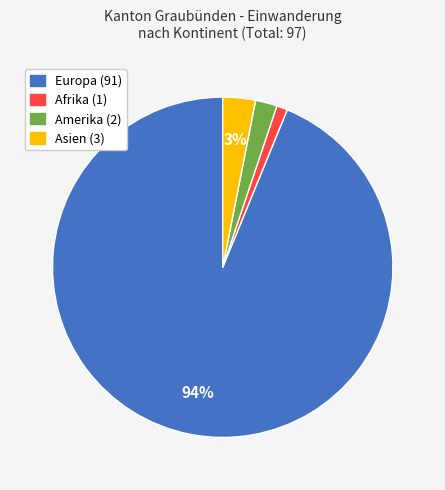

Does Europa represent more than half of the total?

Yes